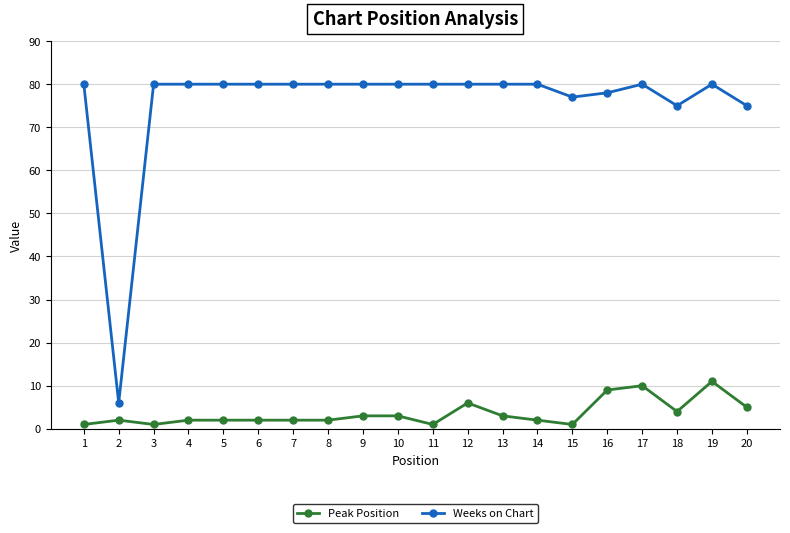

What is the highest value of the Peak Position series?

11